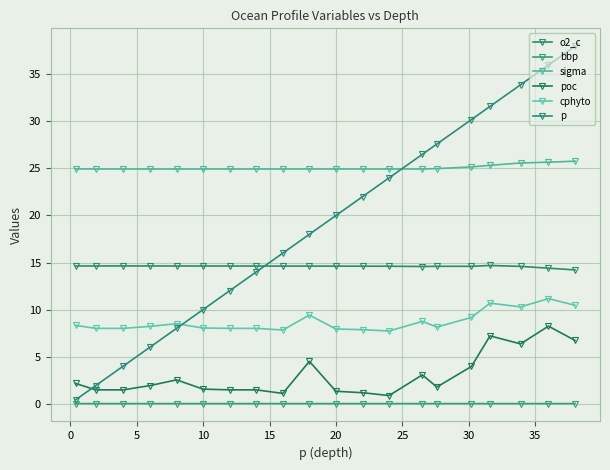

How many lines are shown in the chart?

6